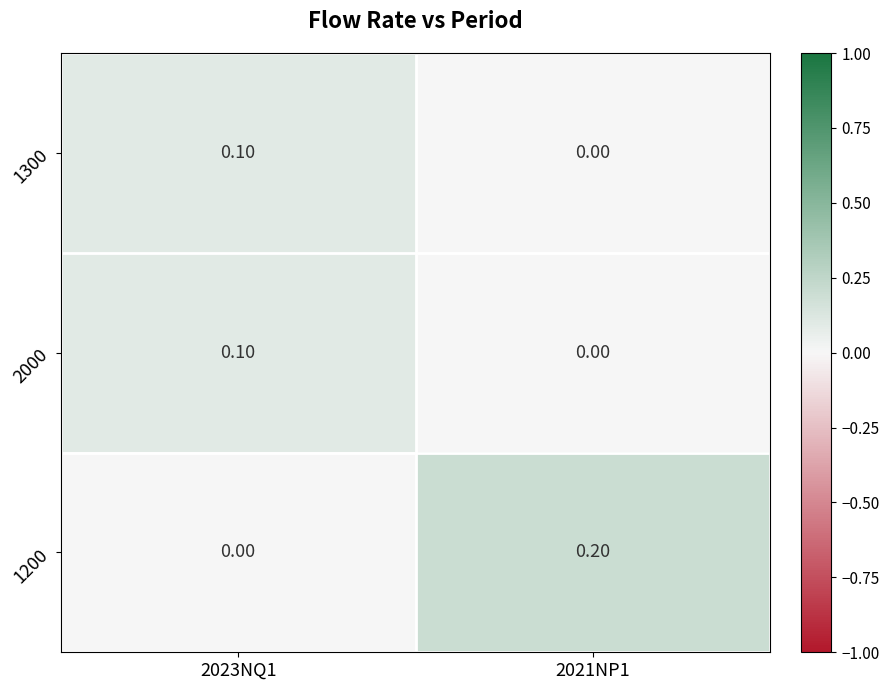

List the labels in order of 1200 value, smallest first.

2023NQ1, 2021NP1